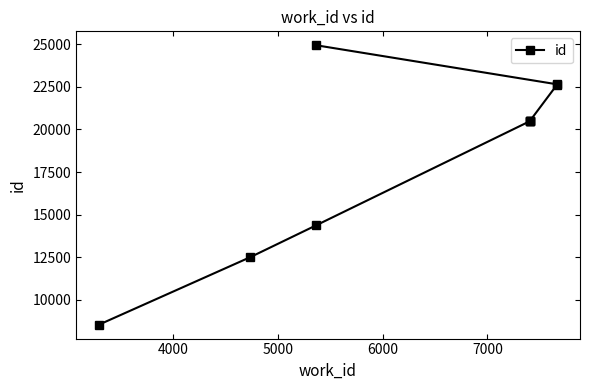

Does the chart have visible grid lines?

No